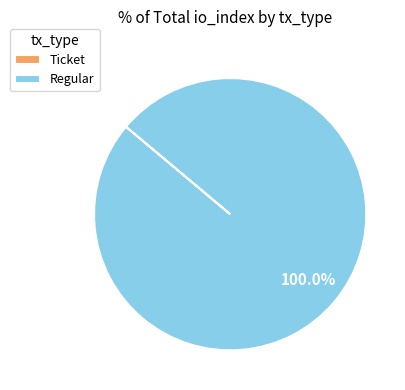

What is the largest slice in the pie chart?

Regular